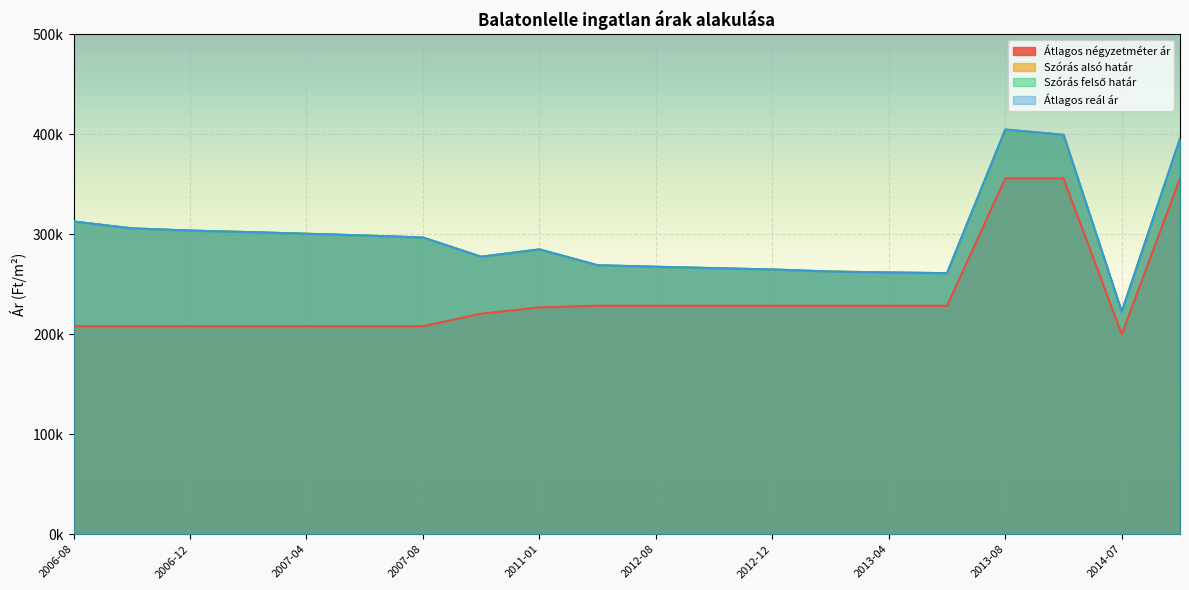

How many data points does each series have?

20